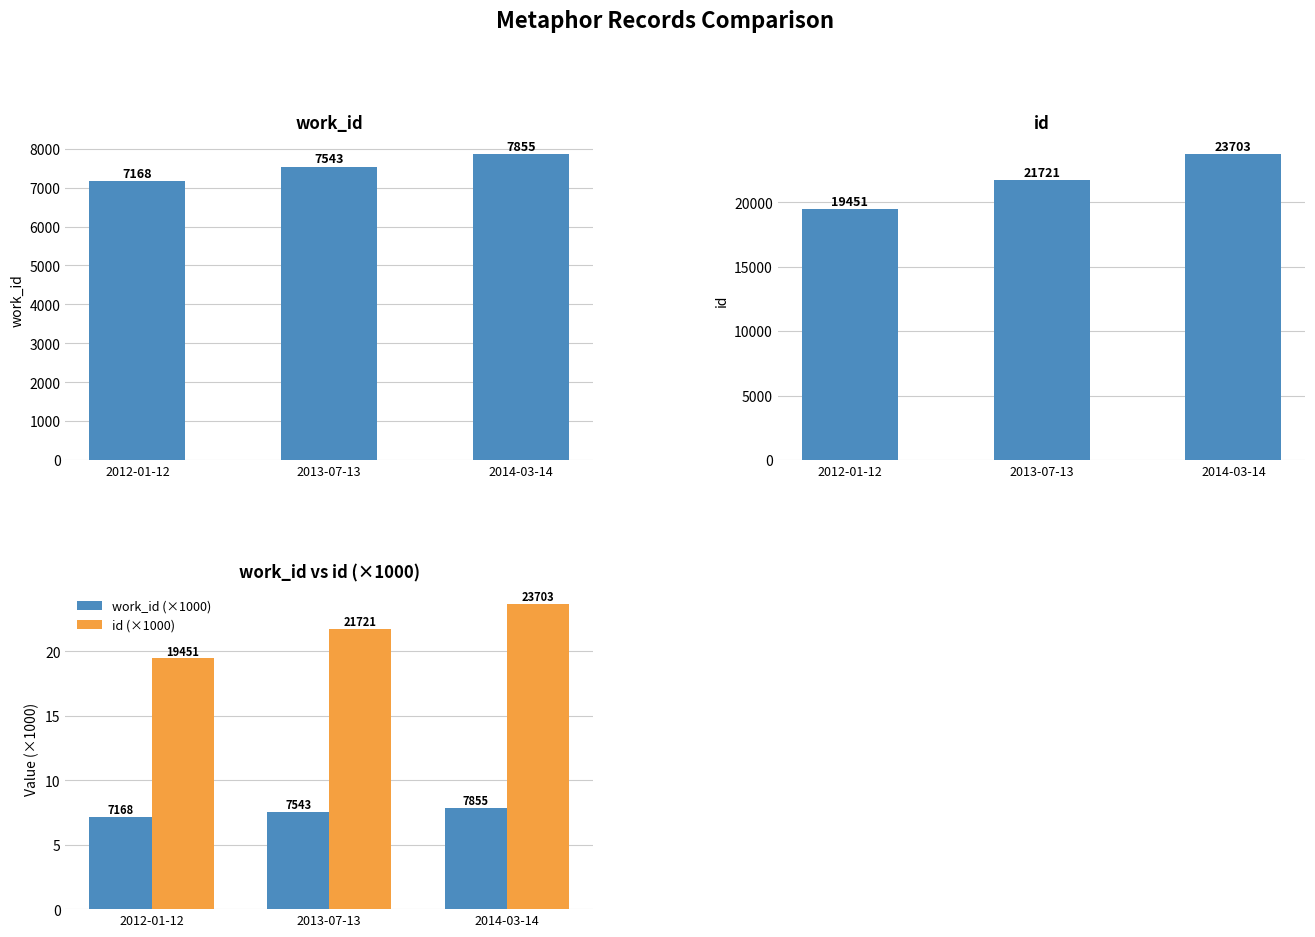

Between 2012-01-12 and 2013-07-13, which series saw the biggest shift?

id